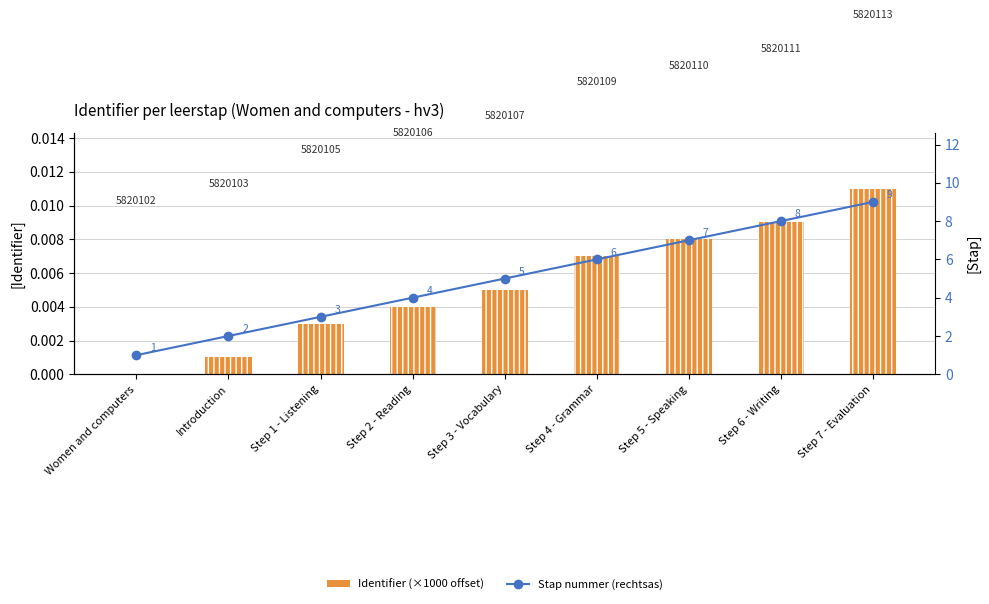

Rank the series at Women and computers from highest to lowest value.

Stap nummer (rechtsas), Identifier (×1000 offset)